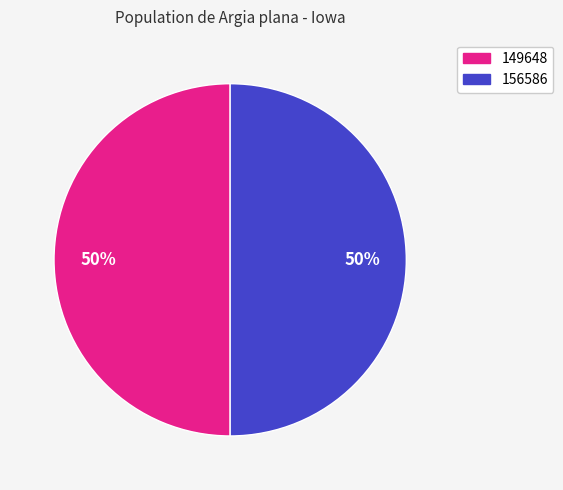

Combined, do 149648 and 156586 account for over 50%?

Yes